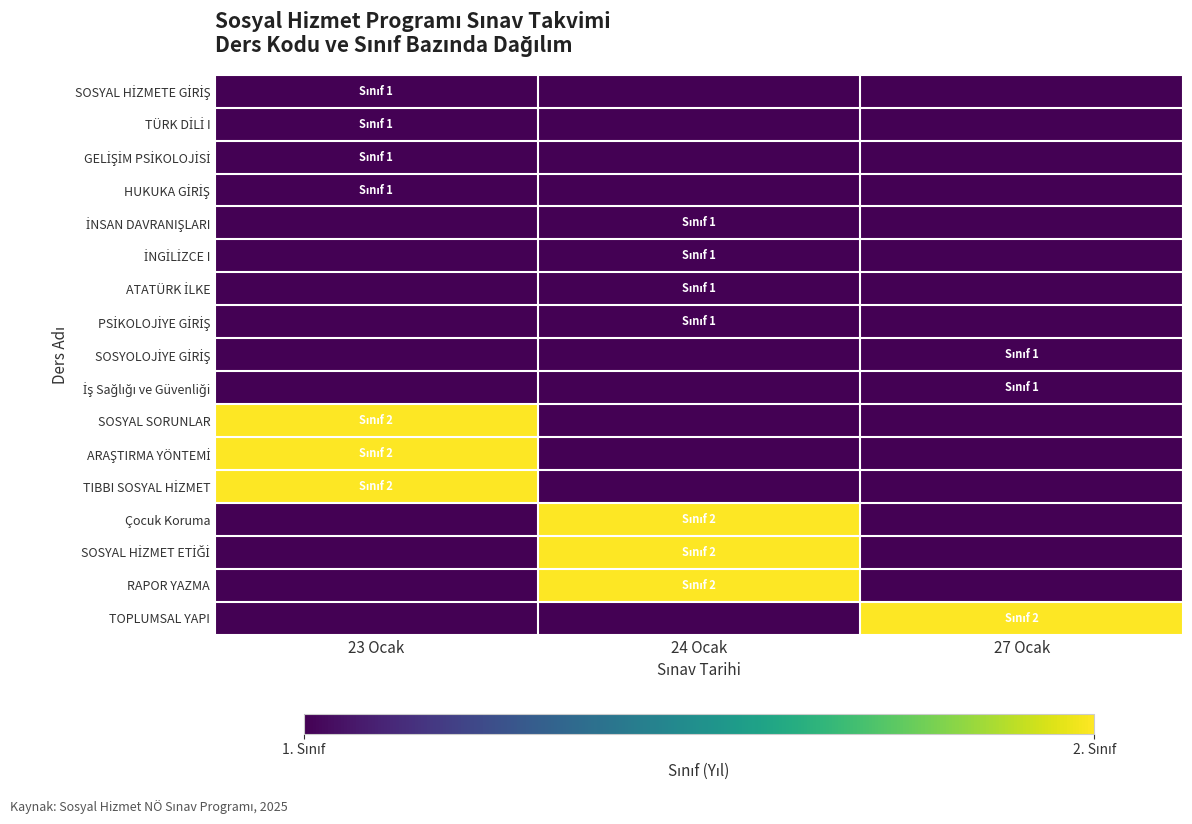

At which category does the chart reach its peak across all series?

23 Ocak